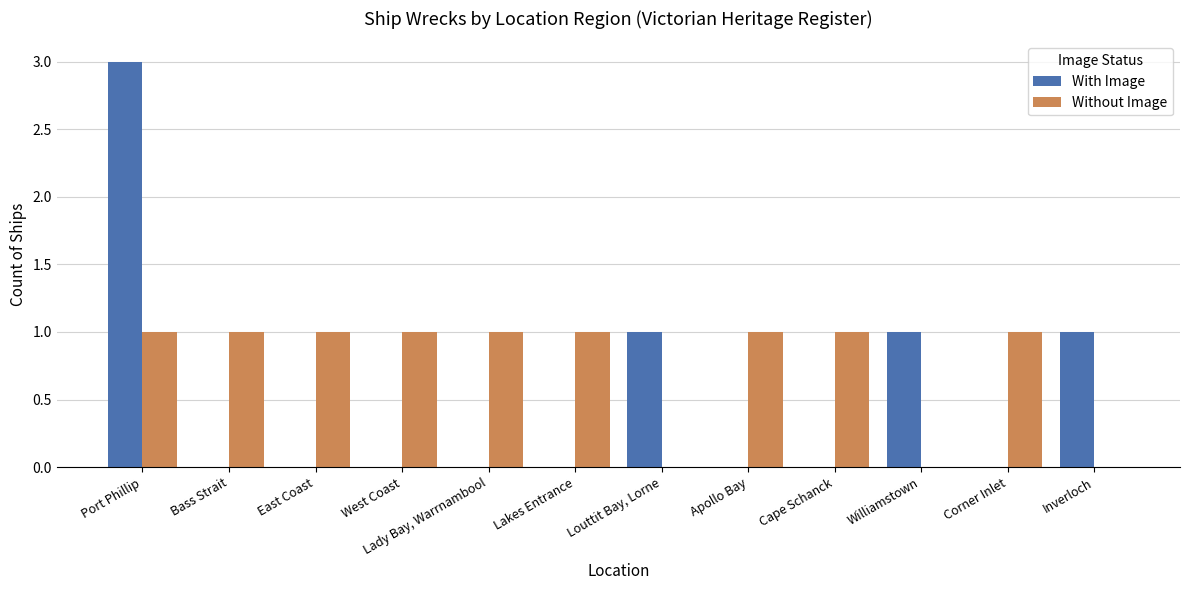

At which category is the sum across all series the highest?

Port Phillip